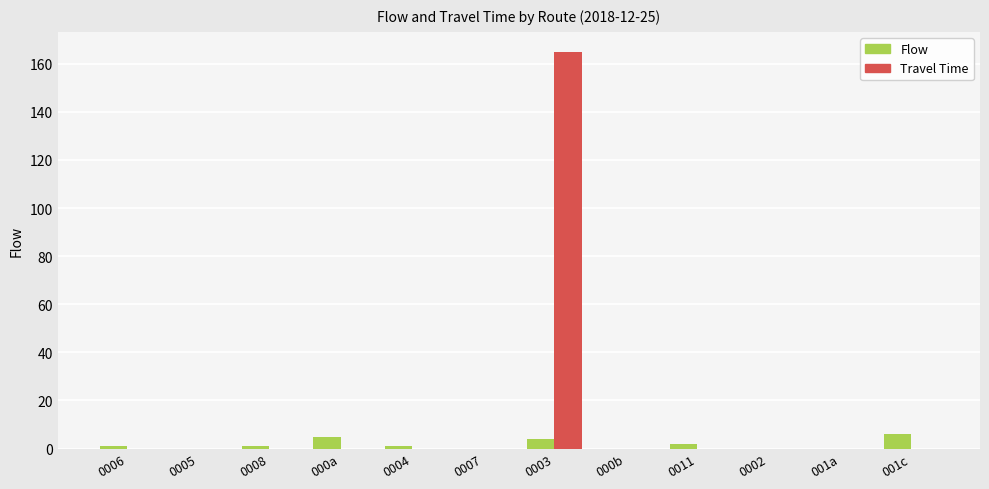

The value of Flow at 000b is 0. True or false?

True